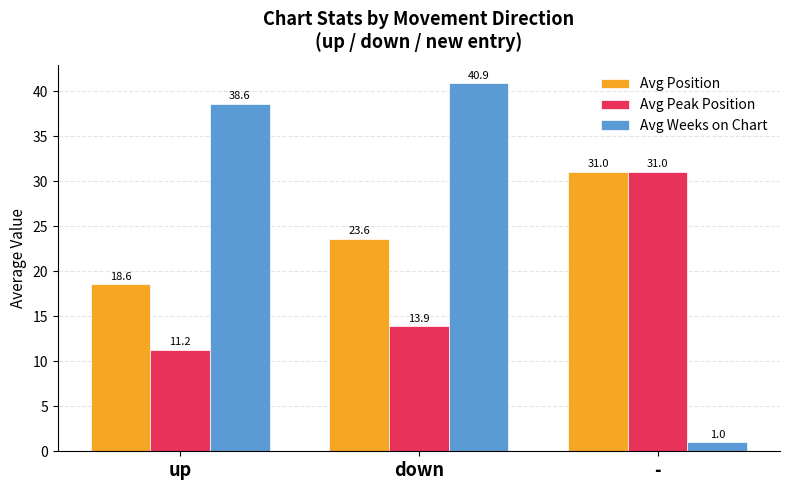

What is the lowest value of the Avg Position series?

18.6